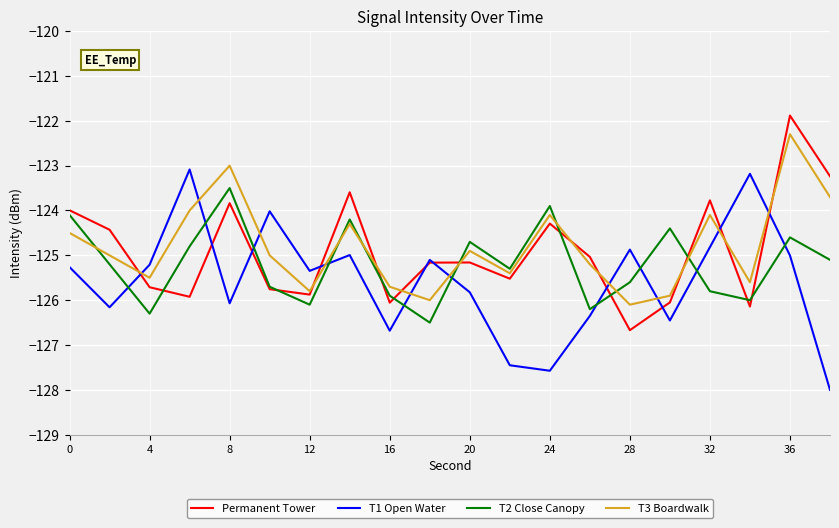

What is the greatest value displayed?

-121.9